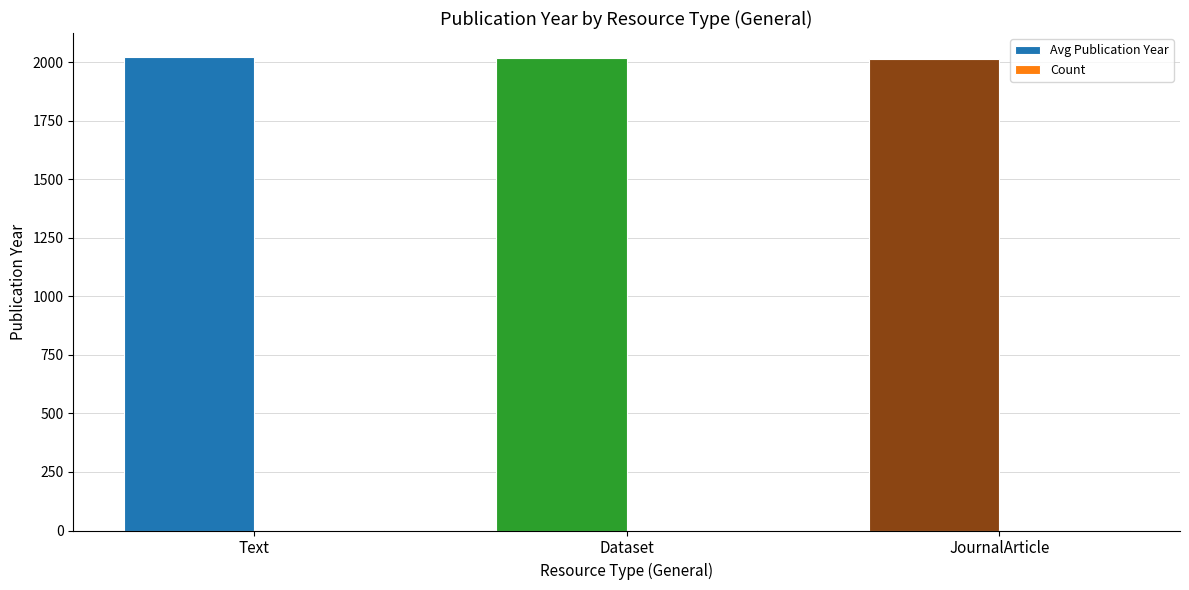

Which series has the largest total across all categories?

Avg Publication Year